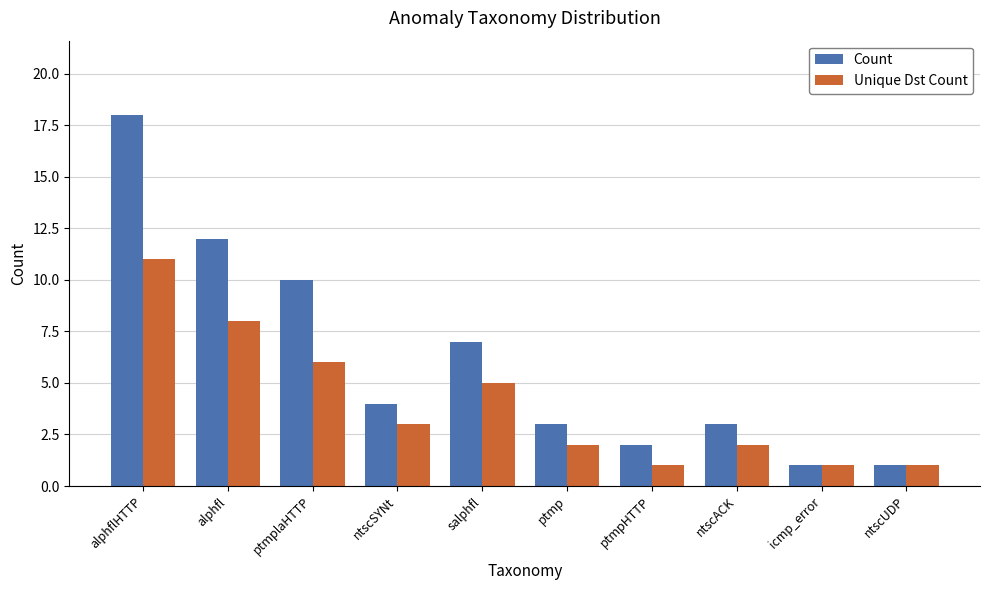

Which series has the largest total across all categories?

Count